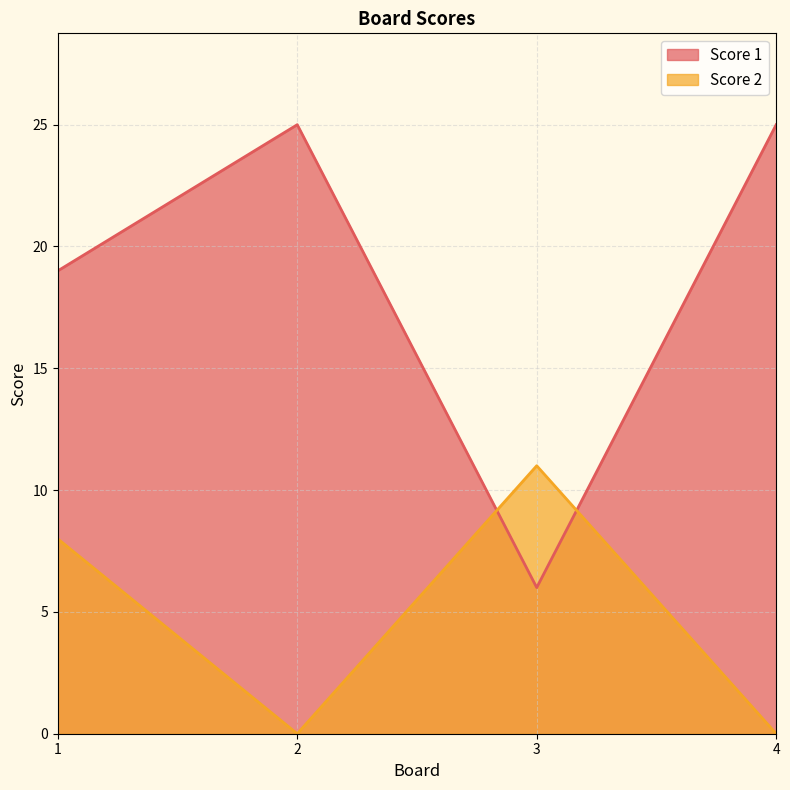

At 4, list the series in order from largest to smallest.

Score 1, Score 2